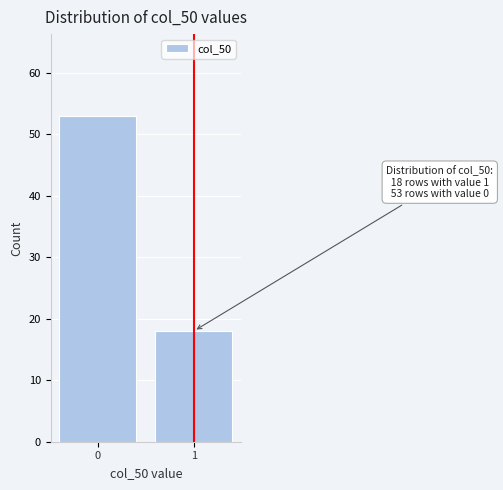

Reading left to right, list all the values displayed in this chart.

53	18